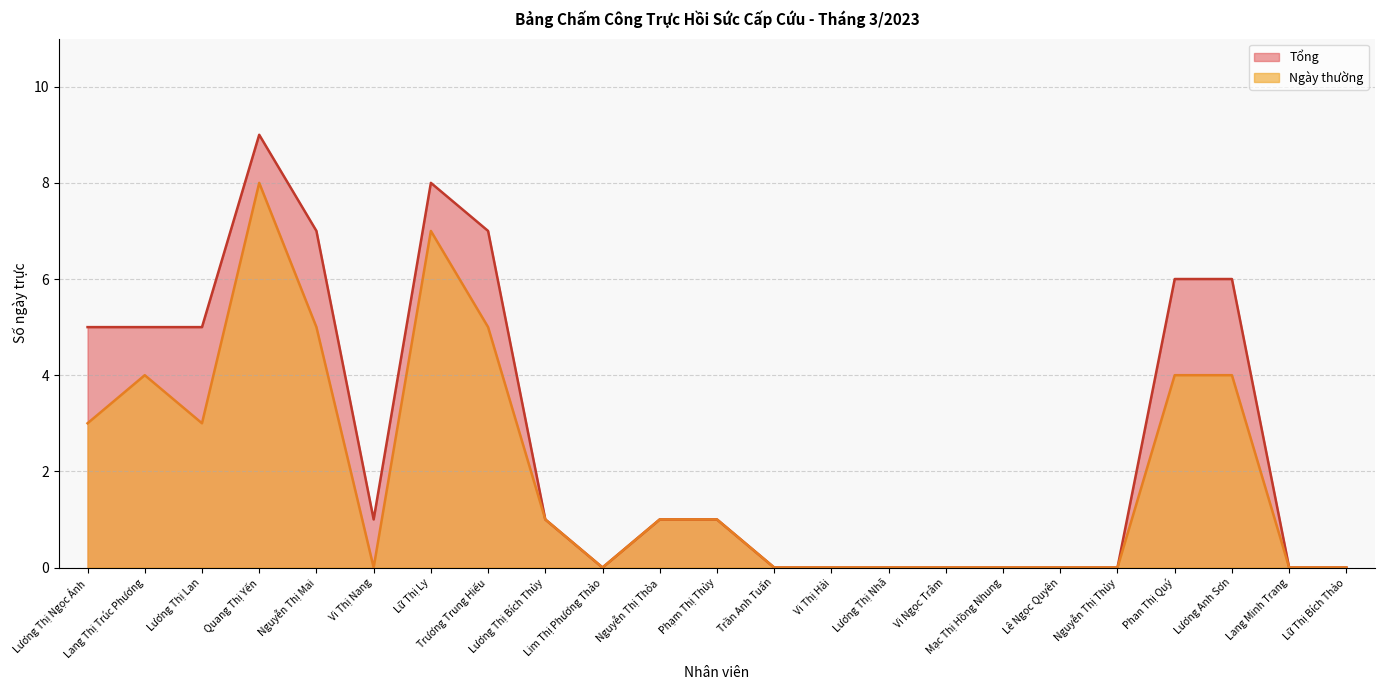

Reading right to left, extract all data points from this chart.

Tổng: Lữ Thị Bích Thảo=0	Lang Minh Trang=0	Lương Anh Sơn=6	Phan Thị Quý=6	Nguyễn Thị Thủy=0	Lê Ngọc Quyên=0	Mạc Thị Hồng Nhung=0	Vi Ngọc Trâm=0	Lương Thị Nhã=0	Vi Thị Hải=0	Trần Anh Tuấn=0	Phạm Thị Thủy=1	Nguyễn Thị Thỏa=1	Lim Thị Phương Thảo=0	Lương Thị Bích Thủy=1	Trương Trung Hiếu=7	Lữ Thị Ly=8	Vi Thị Nang=1	Nguyễn Thị Mai=7	Quang Thị Yến=9	Lương Thị Lan=5	Lang Thị Trúc Phương=5	Lương Thị Ngọc Ánh=5
Ngày thường: Lữ Thị Bích Thảo=0	Lang Minh Trang=0	Lương Anh Sơn=4	Phan Thị Quý=4	Nguyễn Thị Thủy=0	Lê Ngọc Quyên=0	Mạc Thị Hồng Nhung=0	Vi Ngọc Trâm=0	Lương Thị Nhã=0	Vi Thị Hải=0	Trần Anh Tuấn=0	Phạm Thị Thủy=1	Nguyễn Thị Thỏa=1	Lim Thị Phương Thảo=0	Lương Thị Bích Thủy=1	Trương Trung Hiếu=5	Lữ Thị Ly=7	Vi Thị Nang=0	Nguyễn Thị Mai=5	Quang Thị Yến=8	Lương Thị Lan=3	Lang Thị Trúc Phương=4	Lương Thị Ngọc Ánh=3